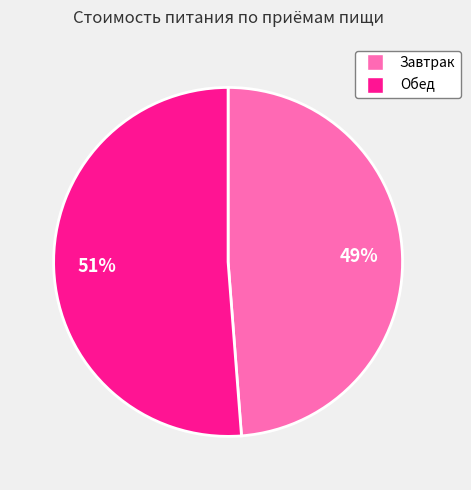

What is the majority slice?

Обед